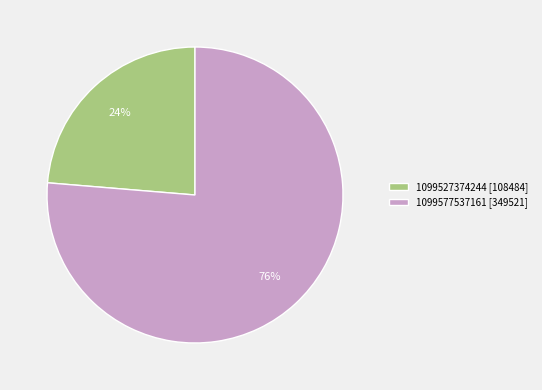

What percentage is the 1099577537161 slice, to the nearest percent?

76%